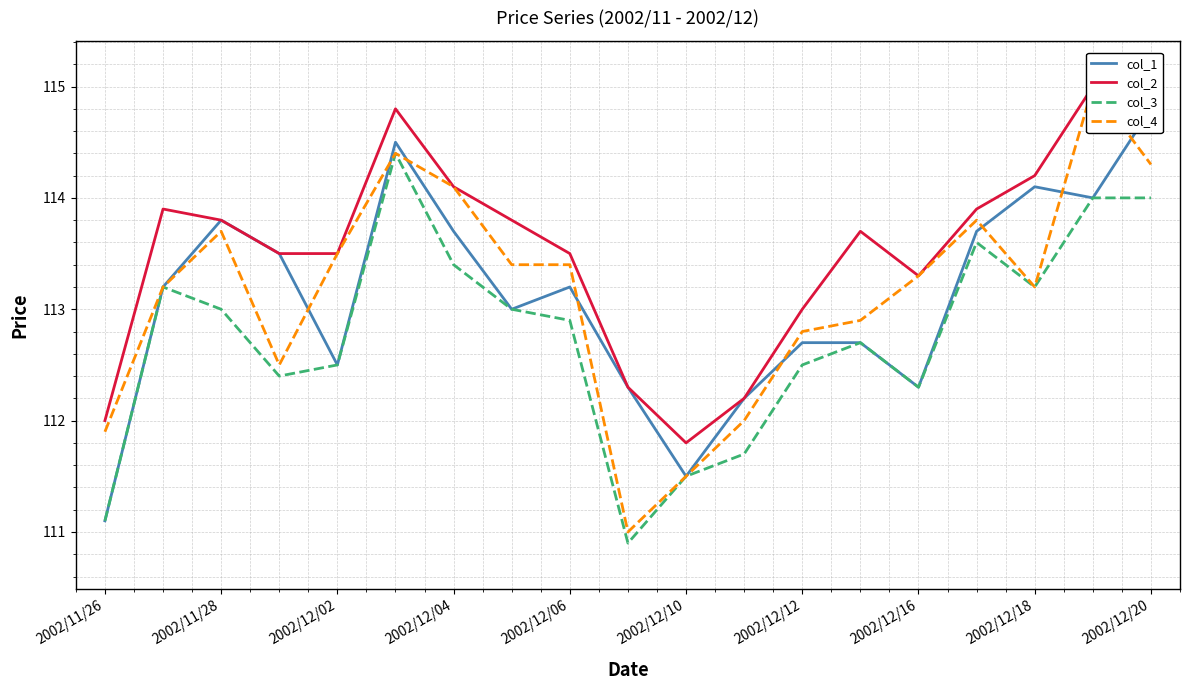

How many data points does each series have?

19